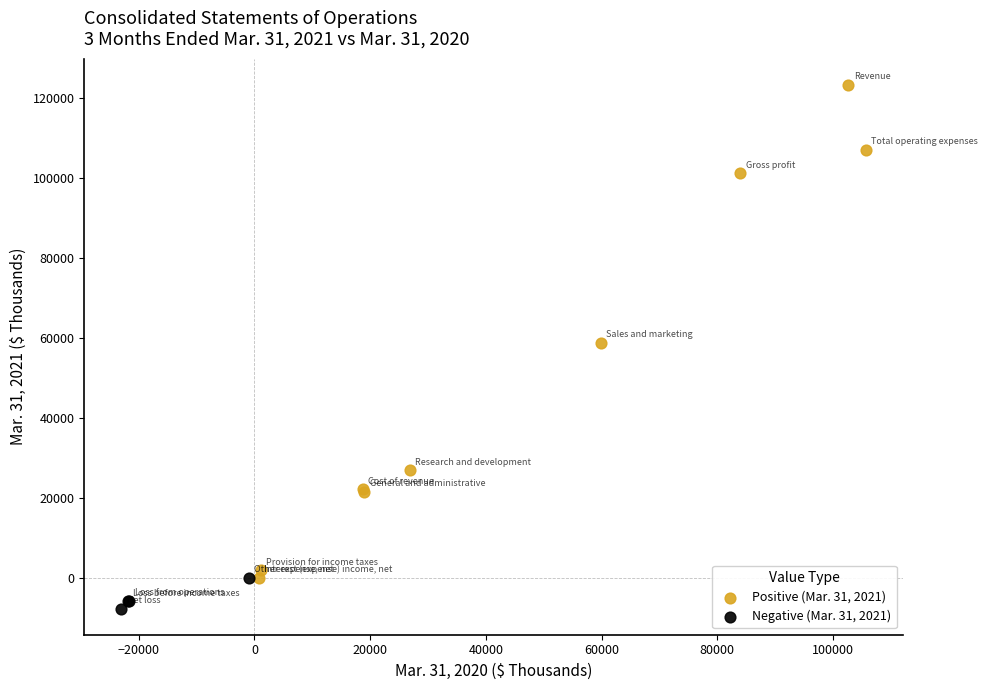

Which series contains the lowest Y value?

Negative (Mar. 31, 2021)